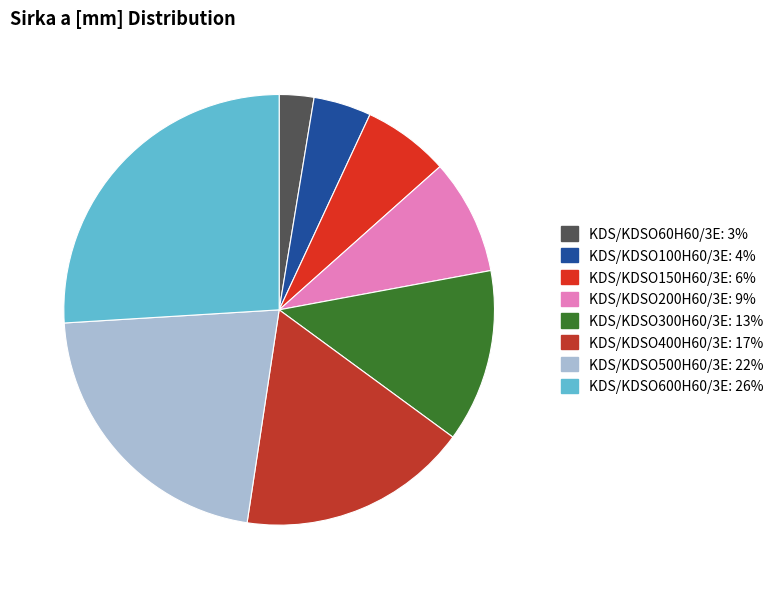

To the nearest percent, what portion does KDS/KDSO150H60/3E represent?

6%